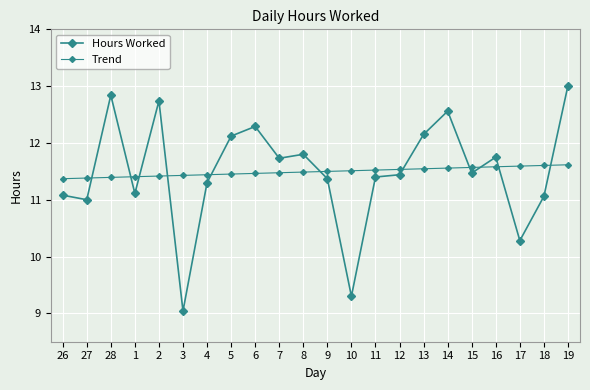

Does the chart have visible grid lines?

Yes